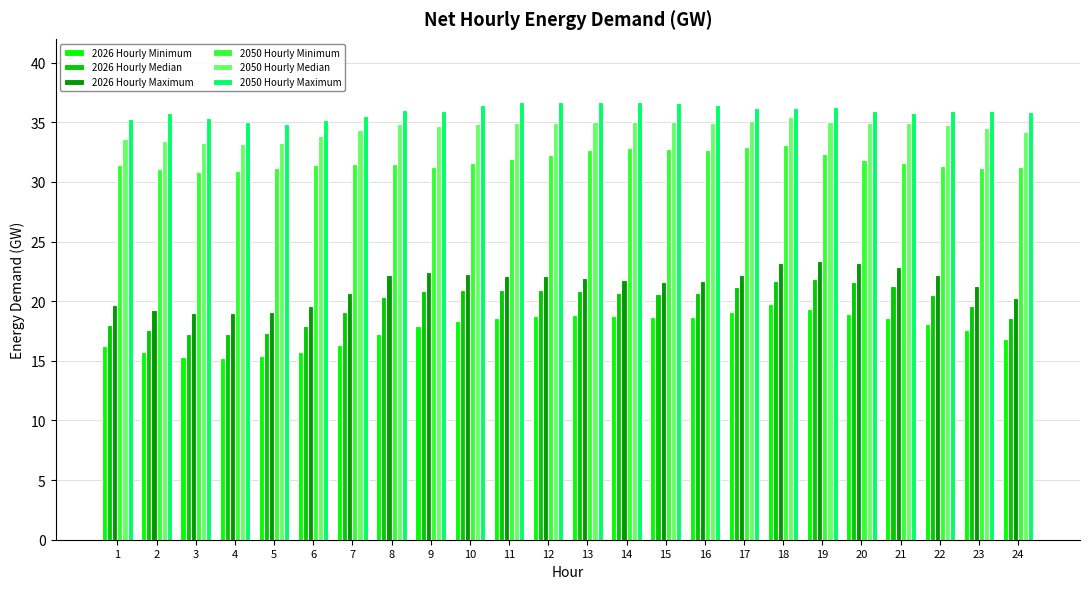

At 13, list the series in order from largest to smallest.

2050 Hourly Maximum, 2050 Hourly Median, 2050 Hourly Minimum, 2026 Hourly Maximum, 2026 Hourly Median, 2026 Hourly Minimum